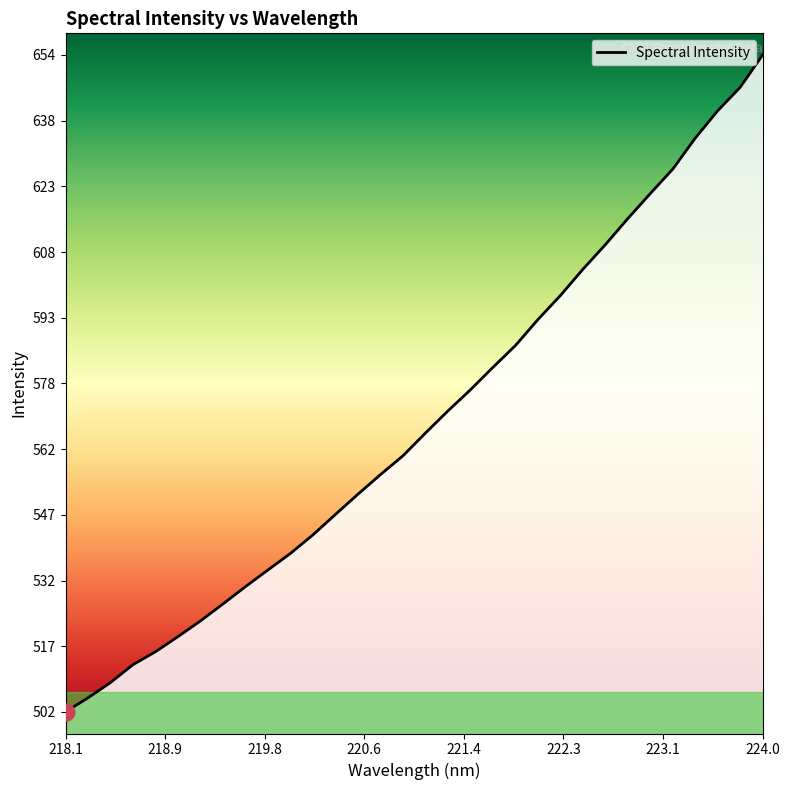

Does the chart display data point markers on the line(s)?

No